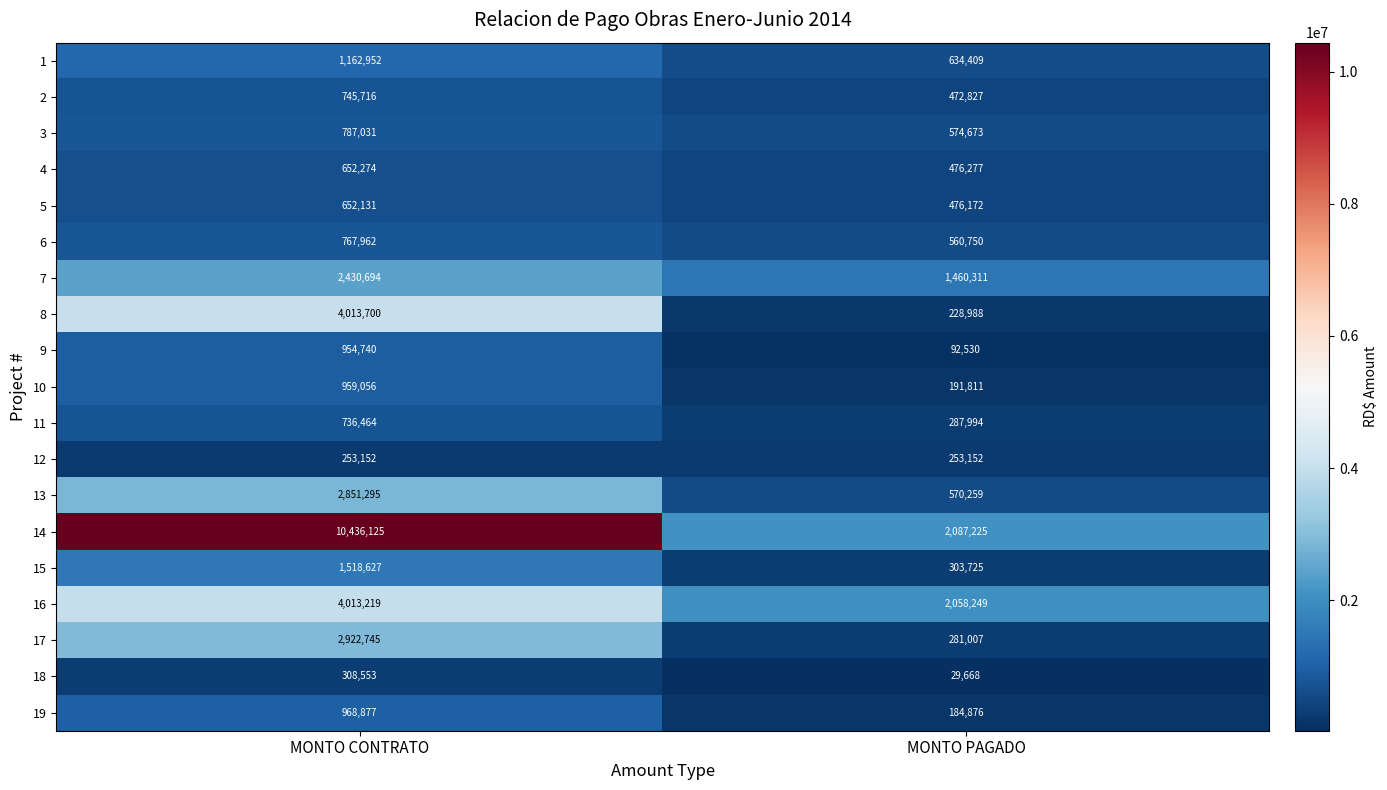

Which series changed the most between MONTO CONTRATO and MONTO PAGADO?

14